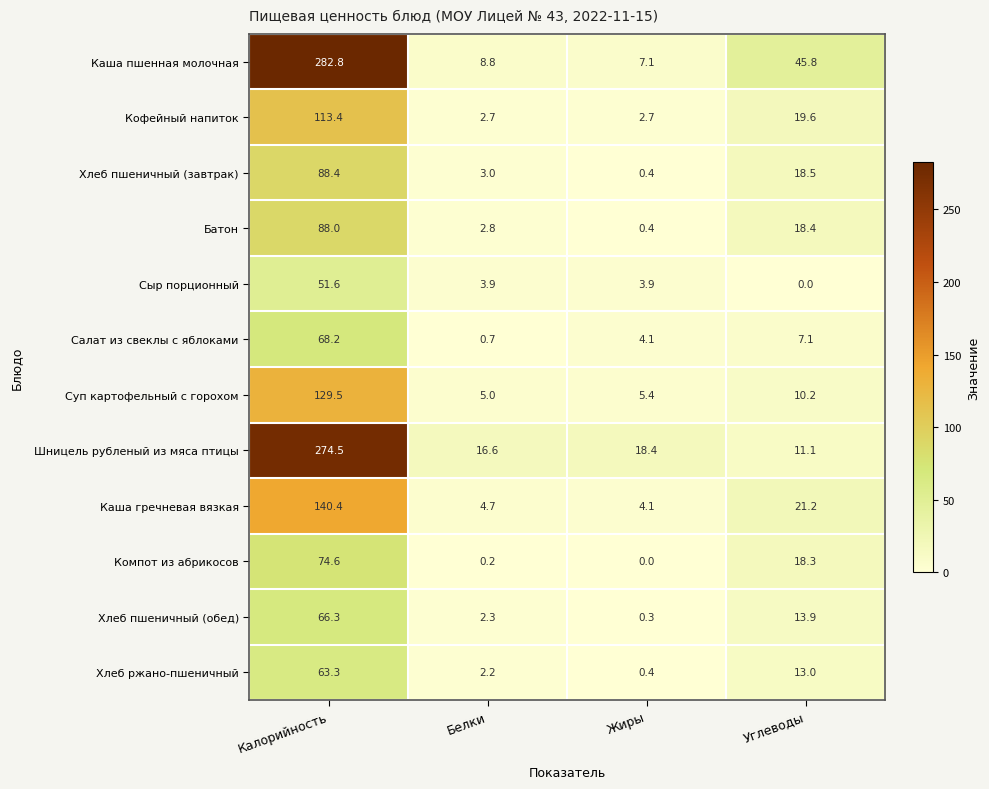

Where is Компот из абрикосов nearest to the value 37?

Углеводы